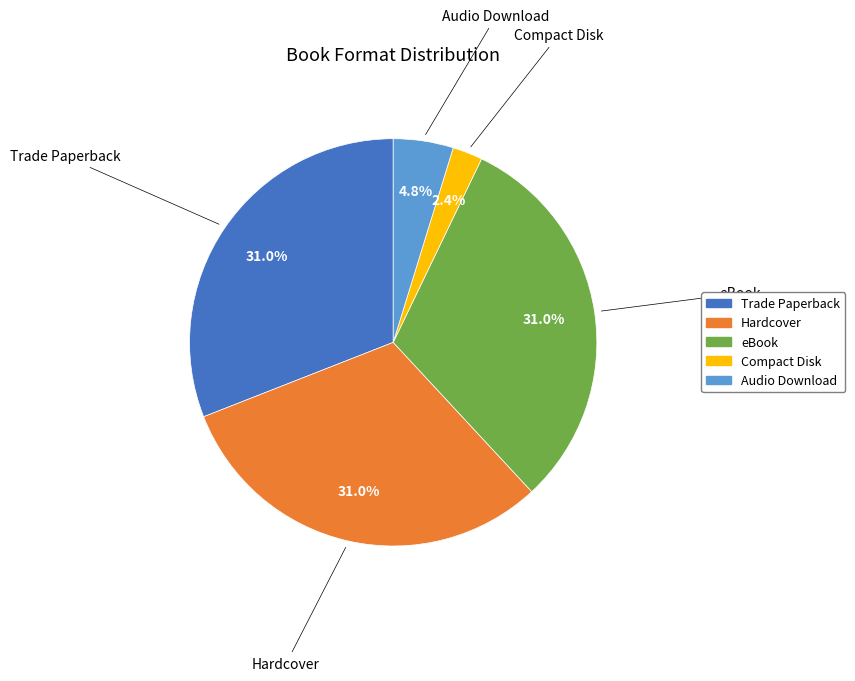

What percentage is NOT represented by Compact Disk?

97.6%